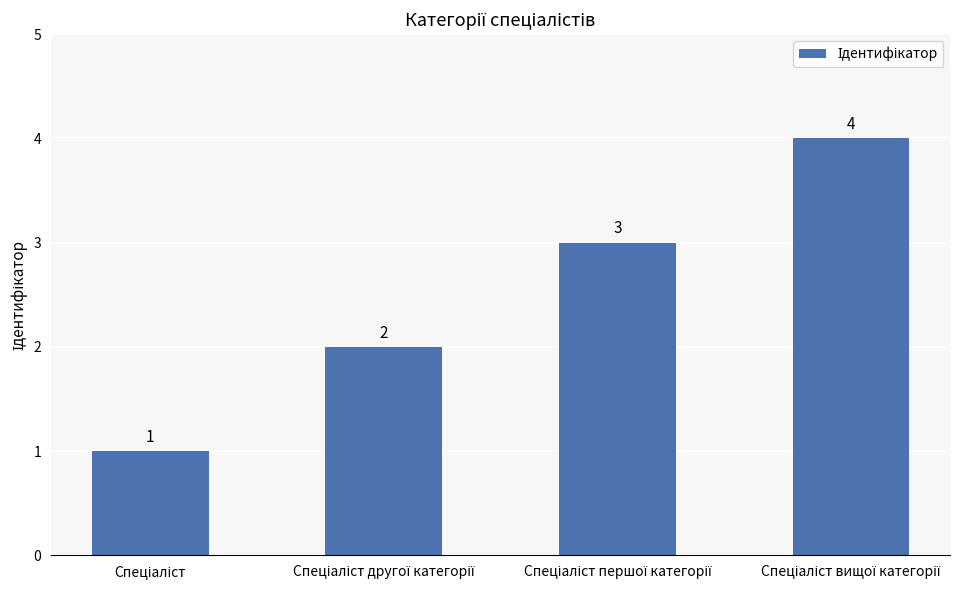

What is the smallest value displayed?

1